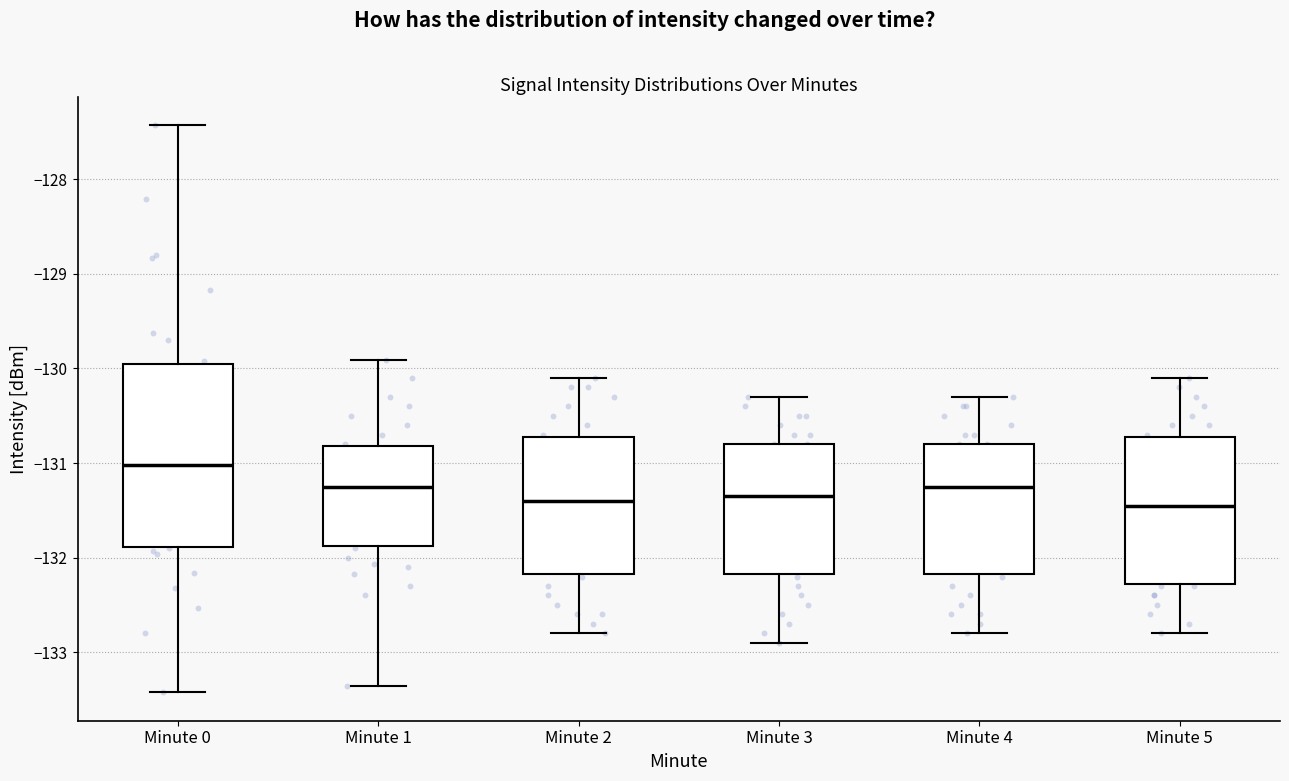

Reading left to right, read every box against the y-axis: the position of its median line, the range the box covers, and the ends of its whiskers. The values are not printed on the chart, so give them approximately, as read against the axis.

Minute 0: median -131.0, box -131.9 to -130.0, whiskers -133.4 to -127.4
Minute 1: median -131.3, box -131.9 to -130.8, whiskers -133.4 to -129.9
Minute 2: median -131.4, box -132.2 to -130.7, whiskers -132.8 to -130.1
Minute 3: median -131.3, box -132.2 to -130.8, whiskers -132.9 to -130.3
Minute 4: median -131.2, box -132.2 to -130.8, whiskers -132.8 to -130.3
Minute 5: median -131.4, box -132.3 to -130.7, whiskers -132.8 to -130.1